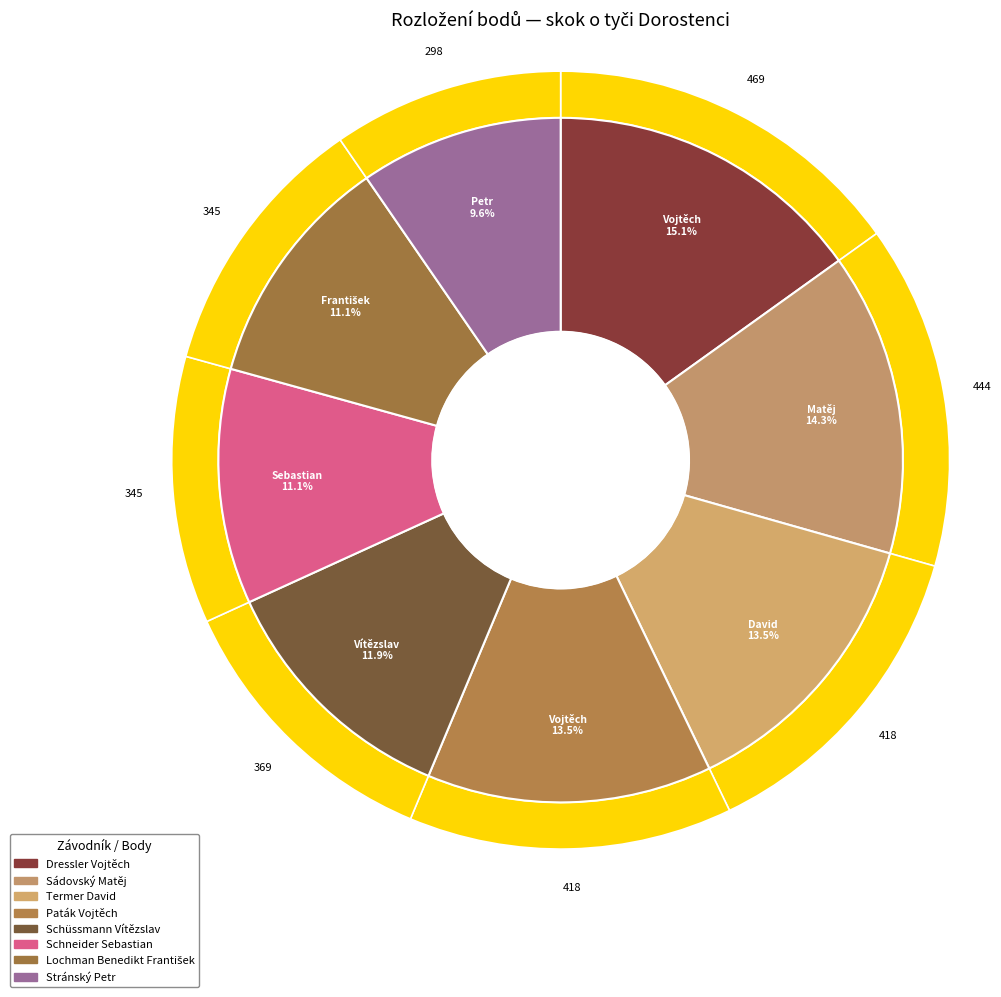

What is the largest slice in the pie chart?

Dressler Vojtěch